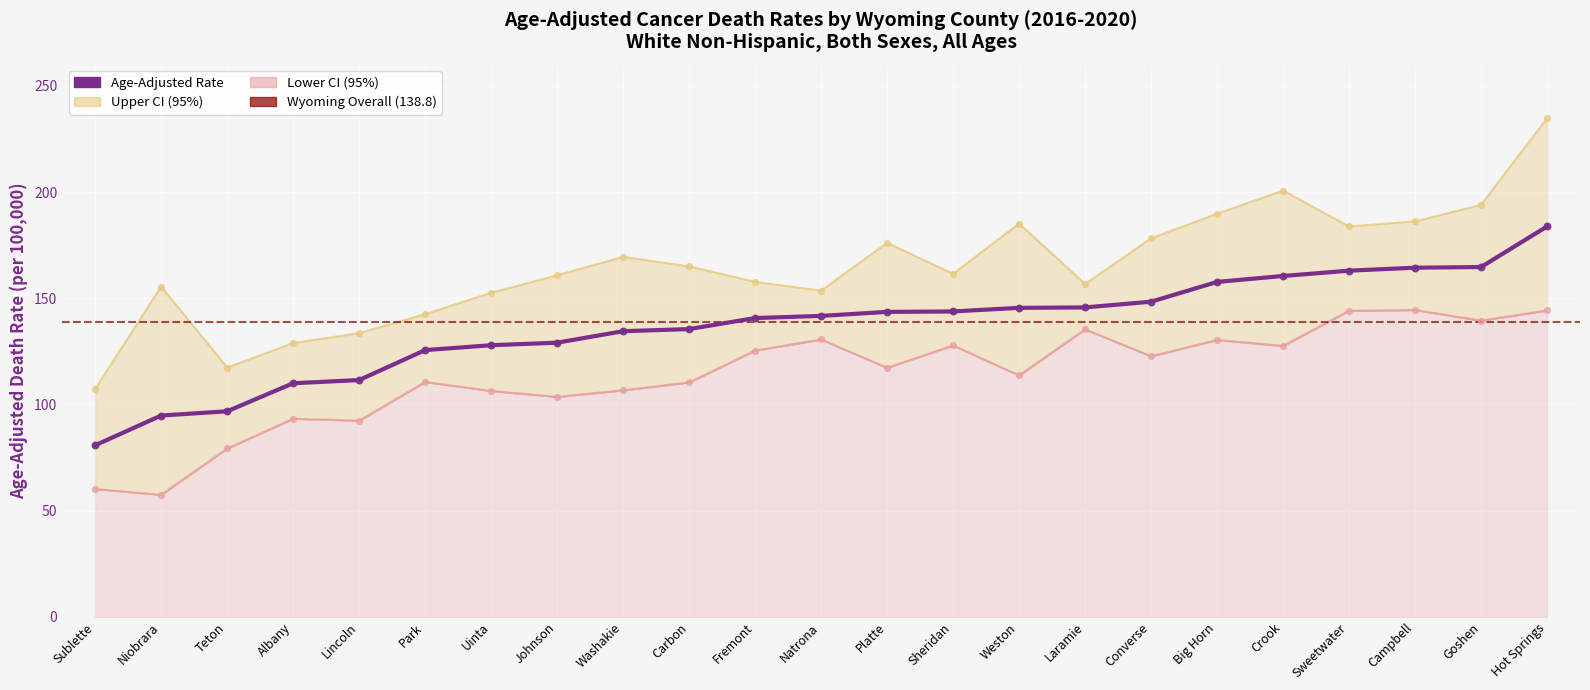

At which category is the sum across all series the highest?

Hot Springs